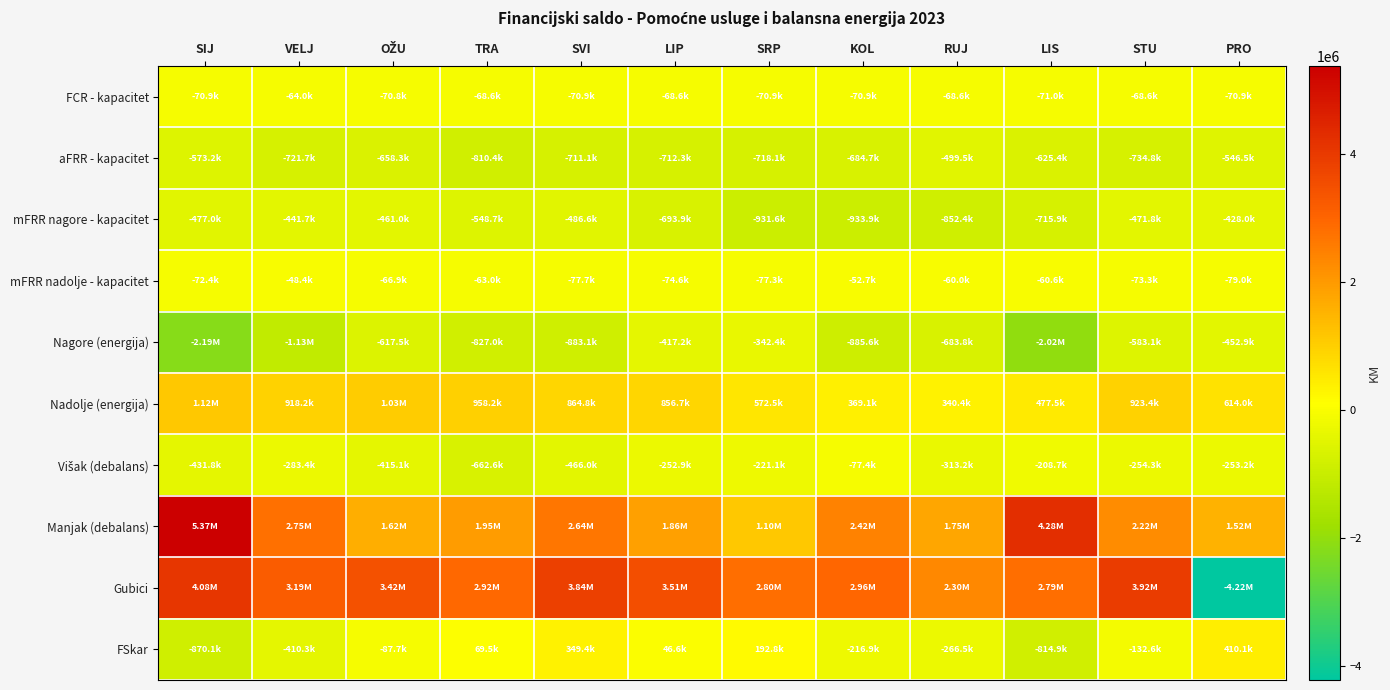

What is the total value across all series at LIP?

4052064.4